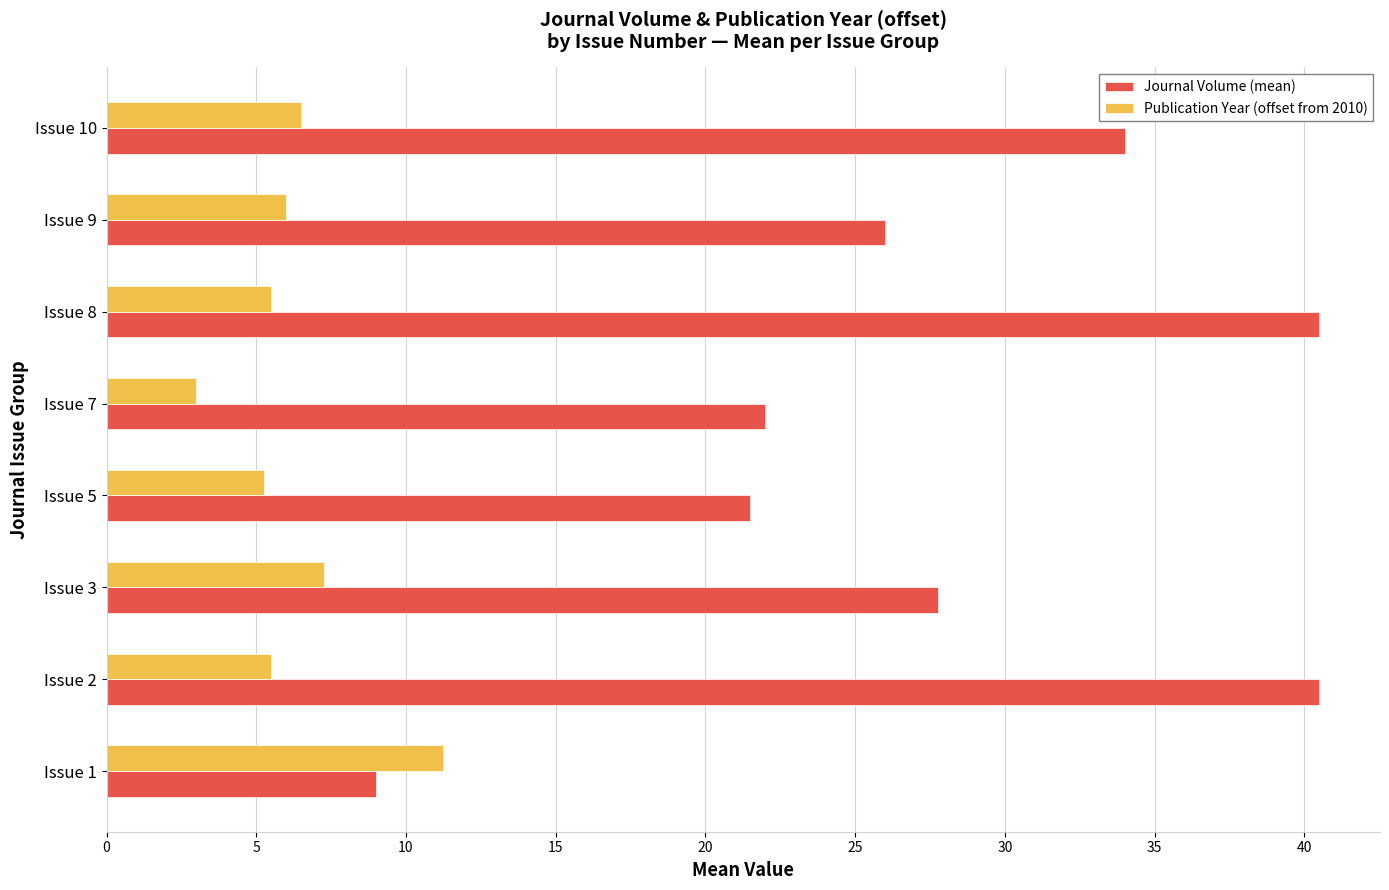

What is the difference between the Journal Volume (mean) values at Issue 10 and Issue 5?

12.5